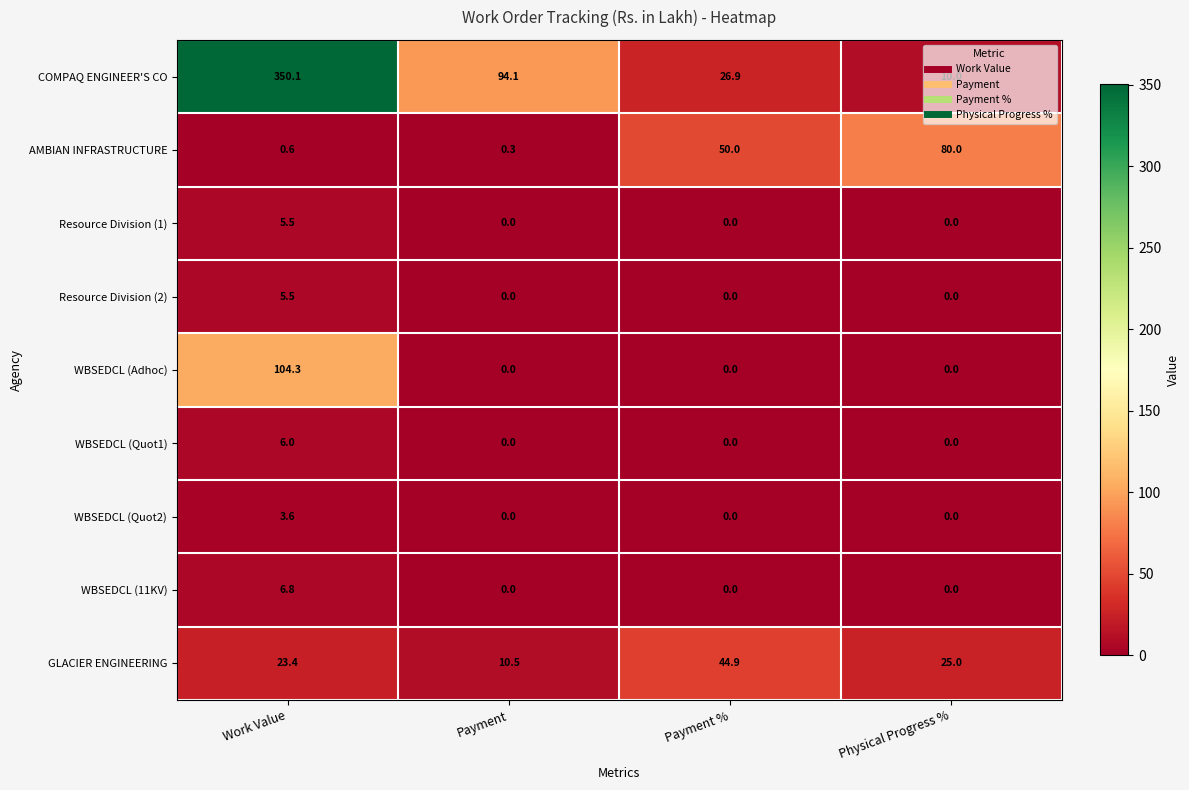

Is it true that WBSEDCL (Quot2) equals 1.4 at Physical Progress %?

False